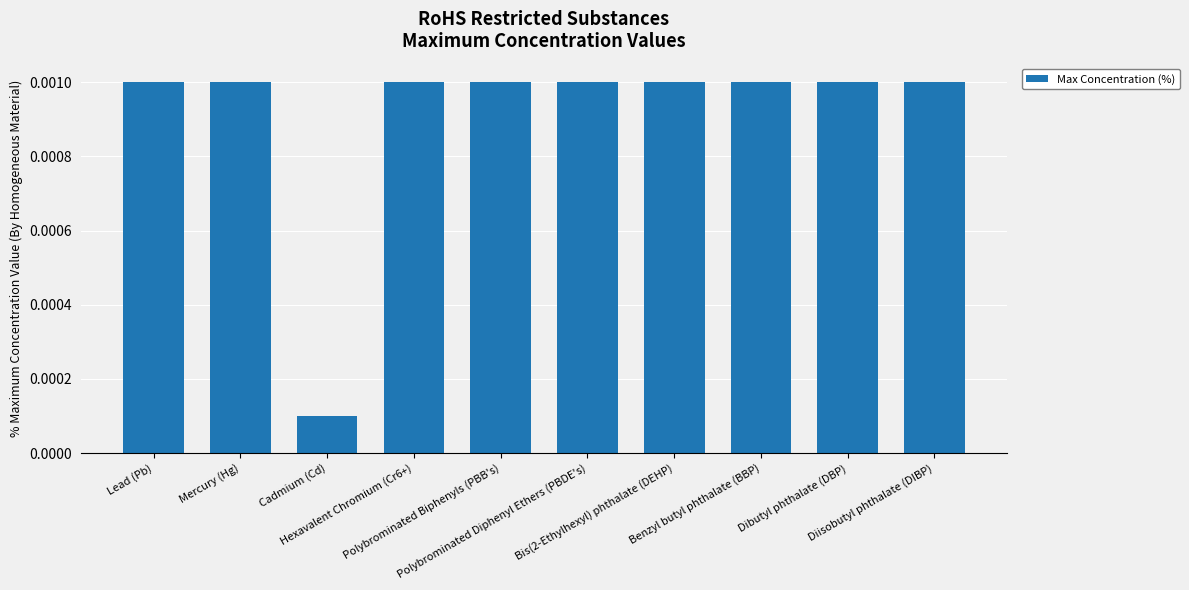

How many values are between 0 and 1?

10